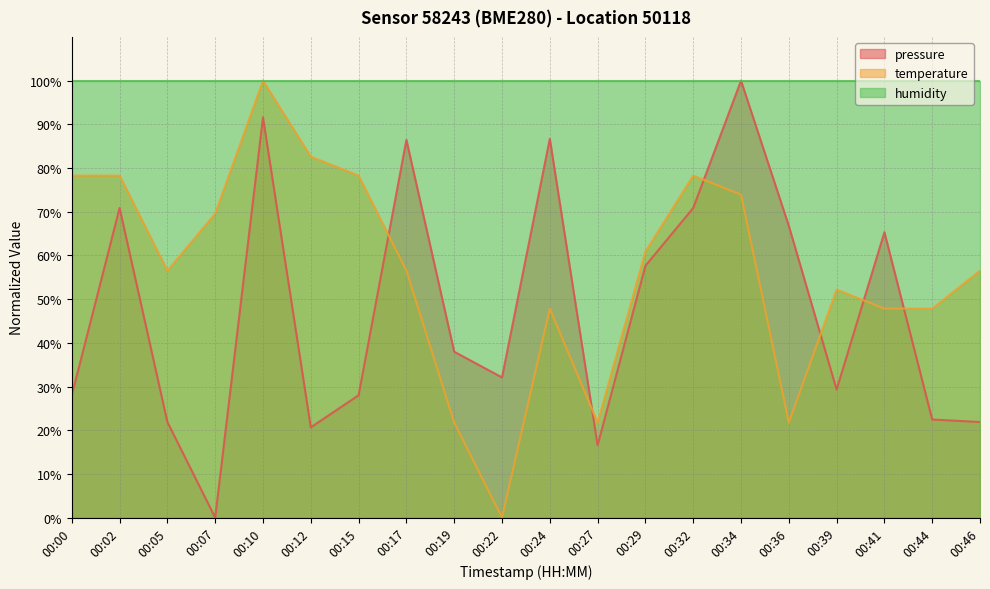

Which has a higher value, 00:12 or 00:36?

00:36